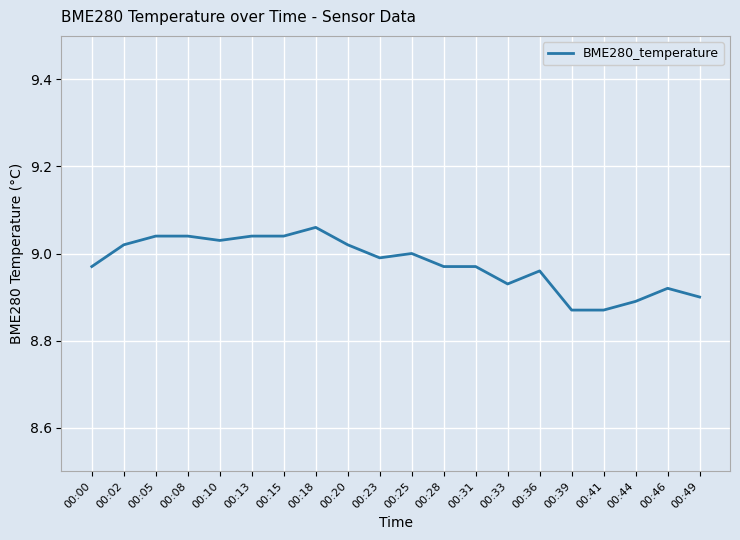

Which label corresponds to the largest value in the chart?

00:18